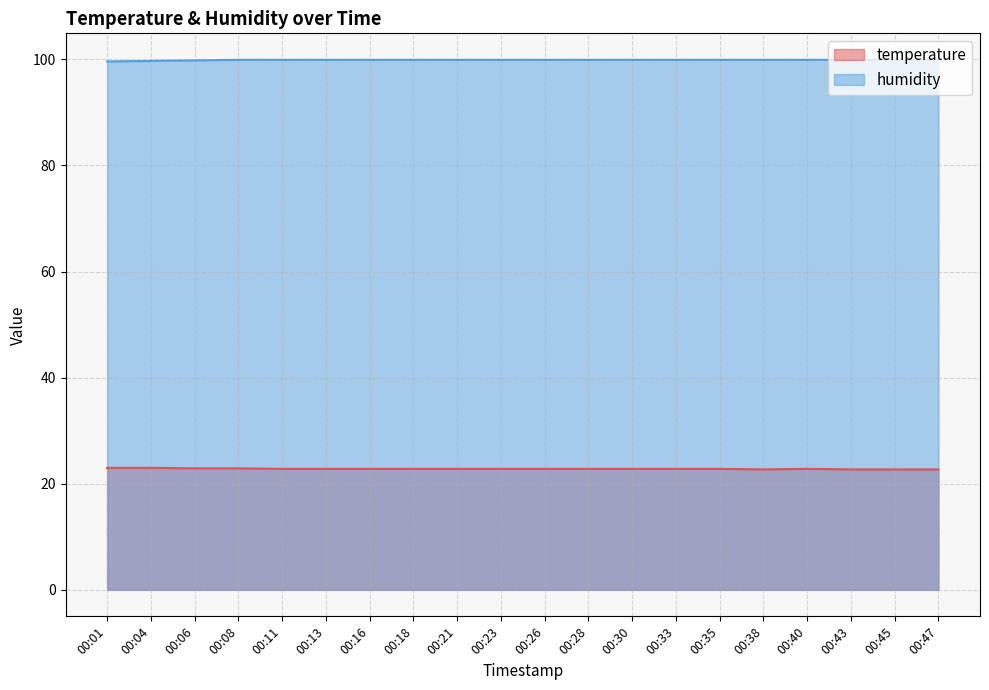

What is the sum of all humidity values?

1997.4